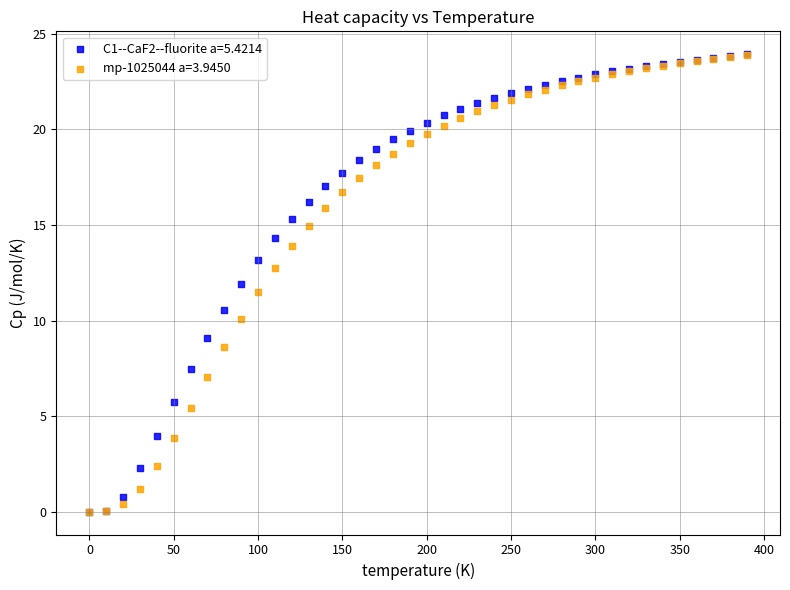

Which series has the widest spread of Y values?

C1--CaF2--fluorite a=5.4214